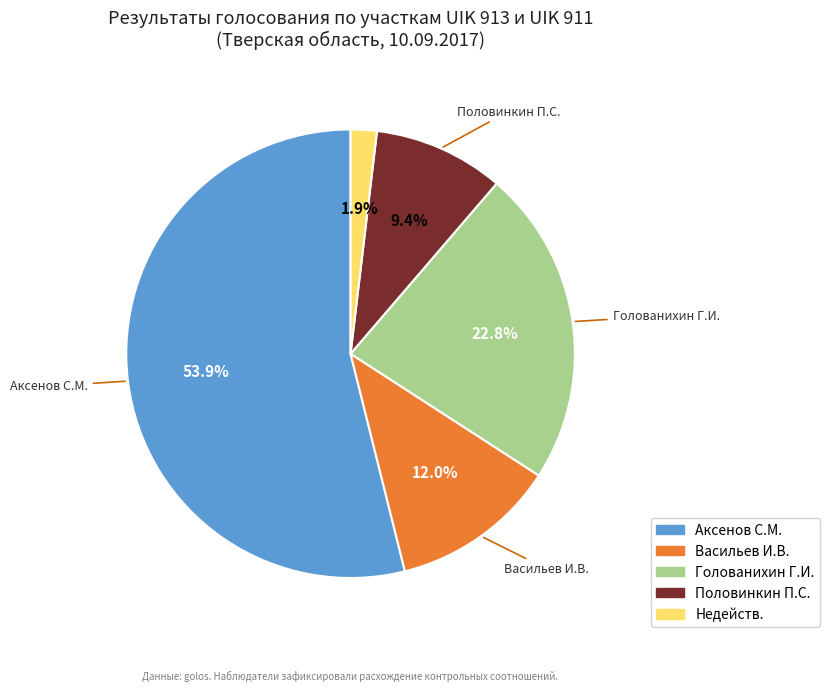

Is there a majority slice in this chart?

Yes